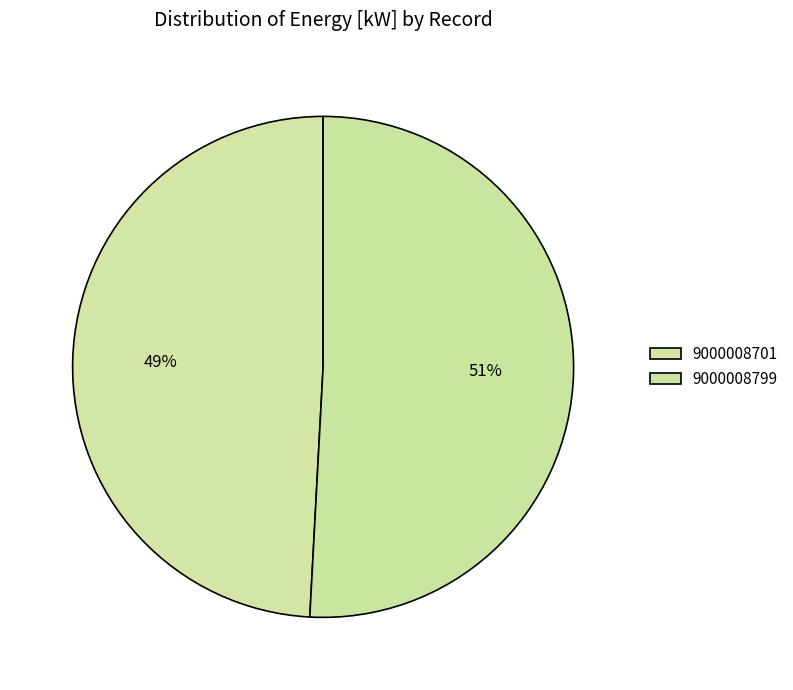

Count the number of slices in the pie.

2